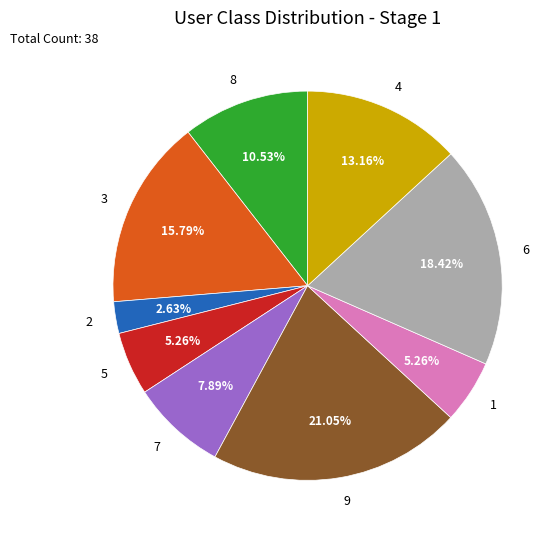

Do 2 and 1 together represent more than half of the pie?

No